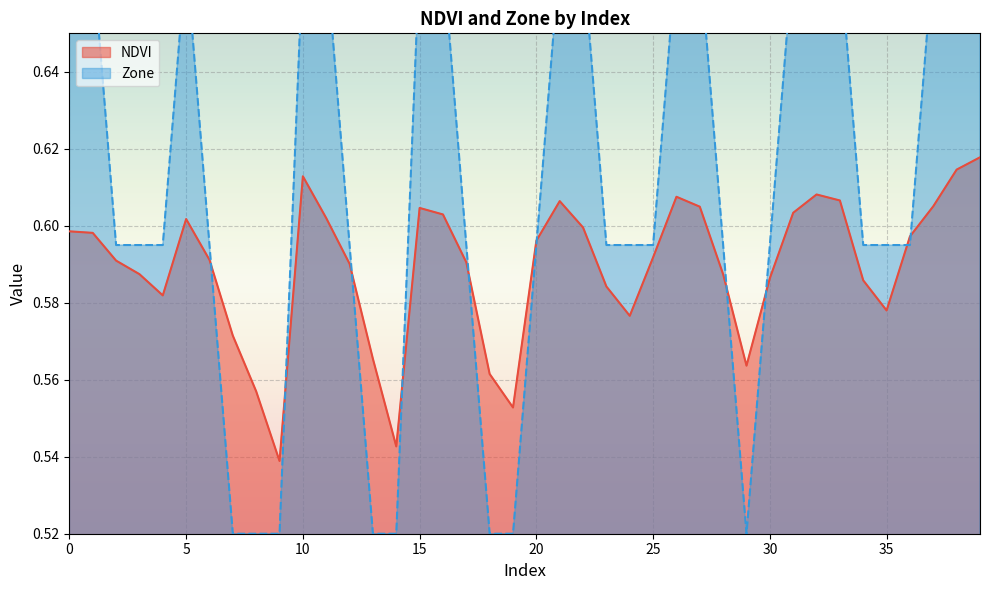

How many lines are shown in the chart?

2